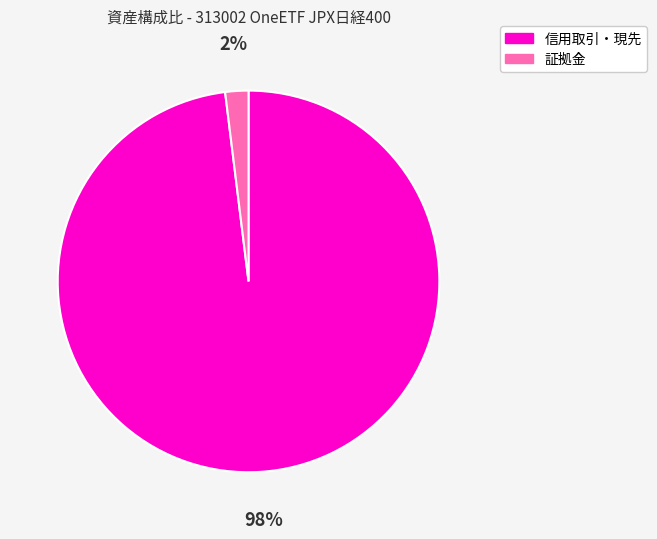

Which category has the smallest portion of the pie?

証拠金